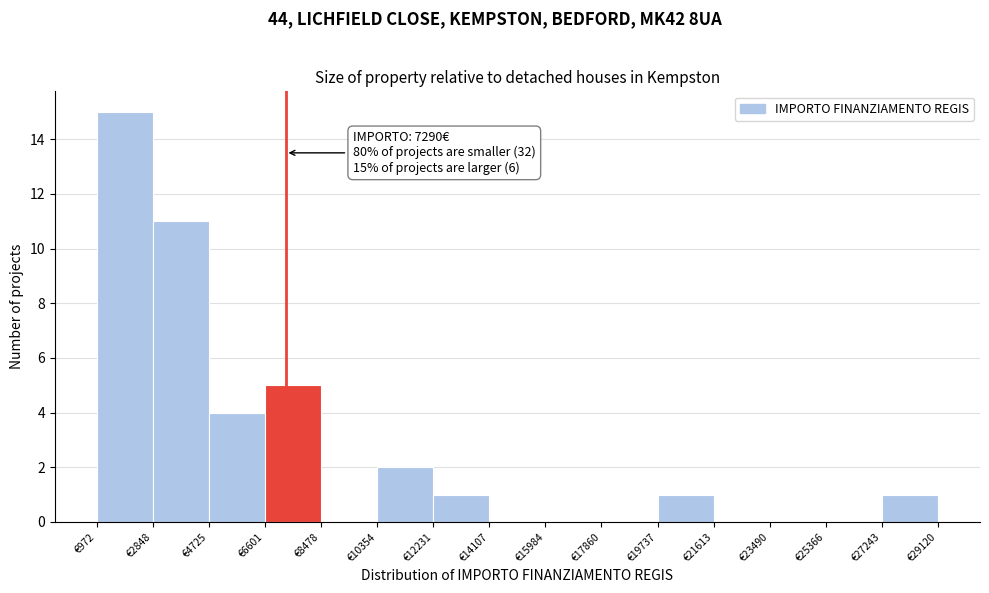

Which range on the x-axis has the tallest bar?

1000 to 2800